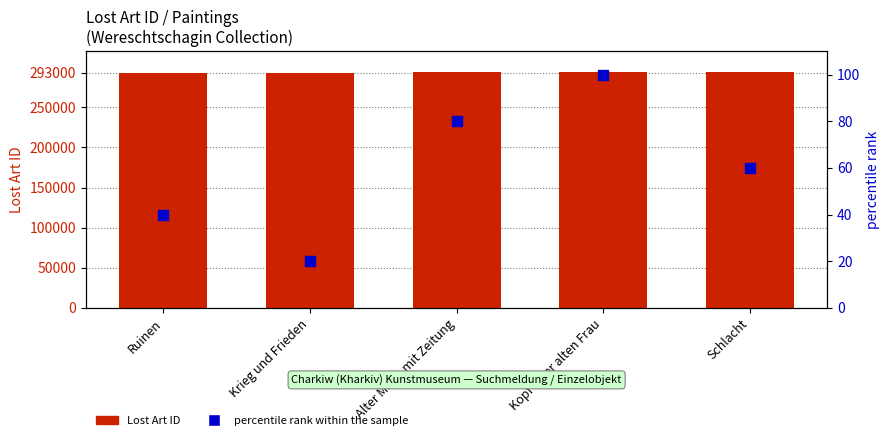

What are all the series names shown in the legend?

Lost Art ID, percentile rank within the sample